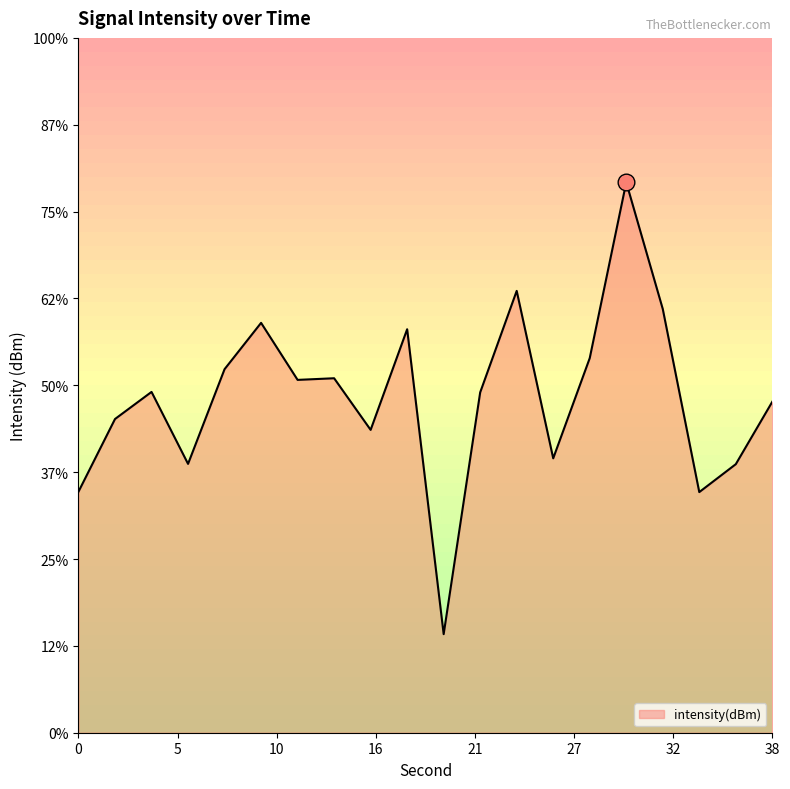

Reading left to right, list all the values displayed in this chart.

-136.1	-131.9	-130.4	-134.5	-129.1	-126.4	-129.7	-129.6	-132.6	-126.8	-144.3	-130.4	-124.6	-134.2	-128.4	-118.3	-125.6	-136.1	-134.5	-130.9